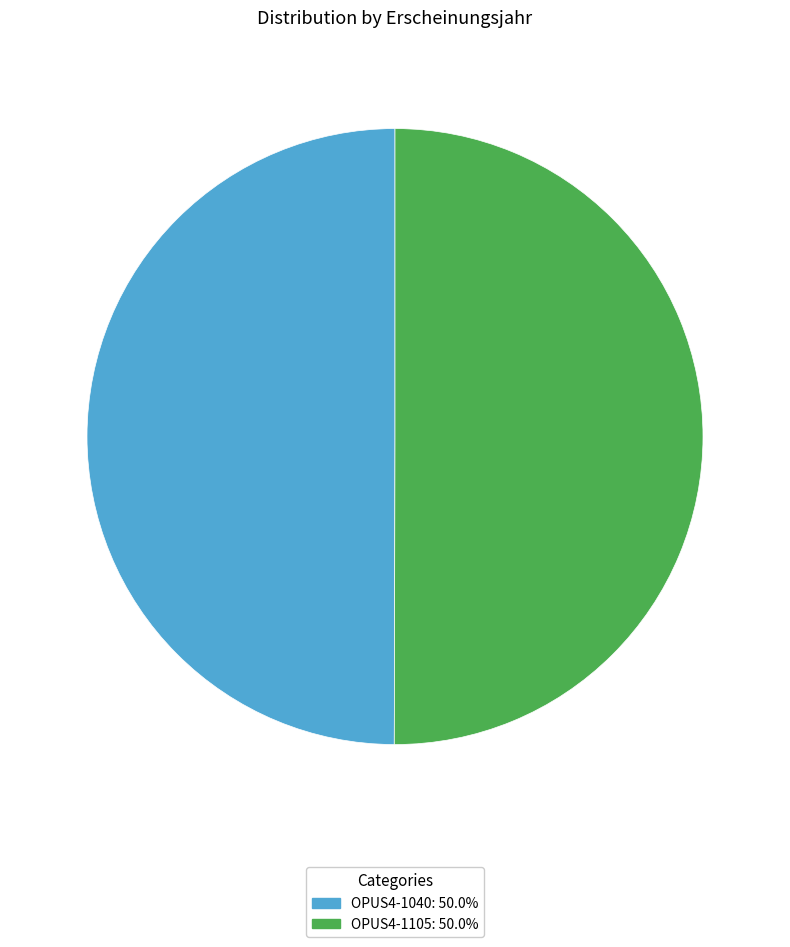

Approximately how many times larger is the value at OPUS4-1040 compared to OPUS4-1105?

1.0